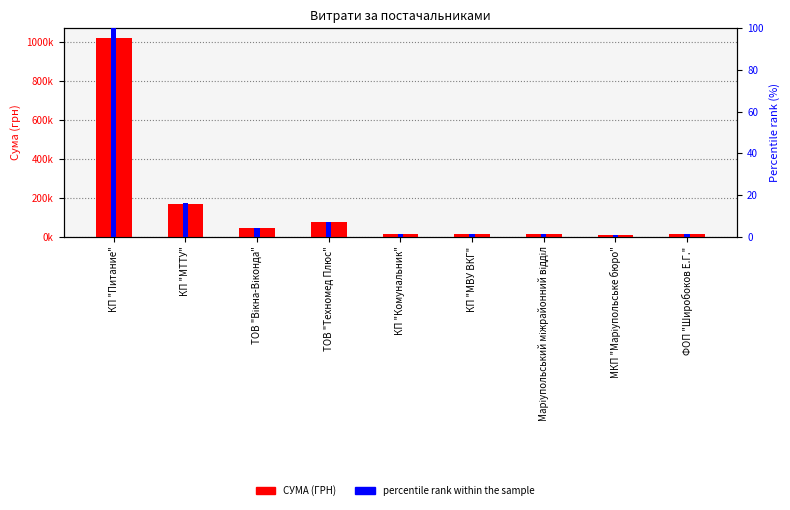

How many values in the percentile rank within the sample series exceed 1?

8